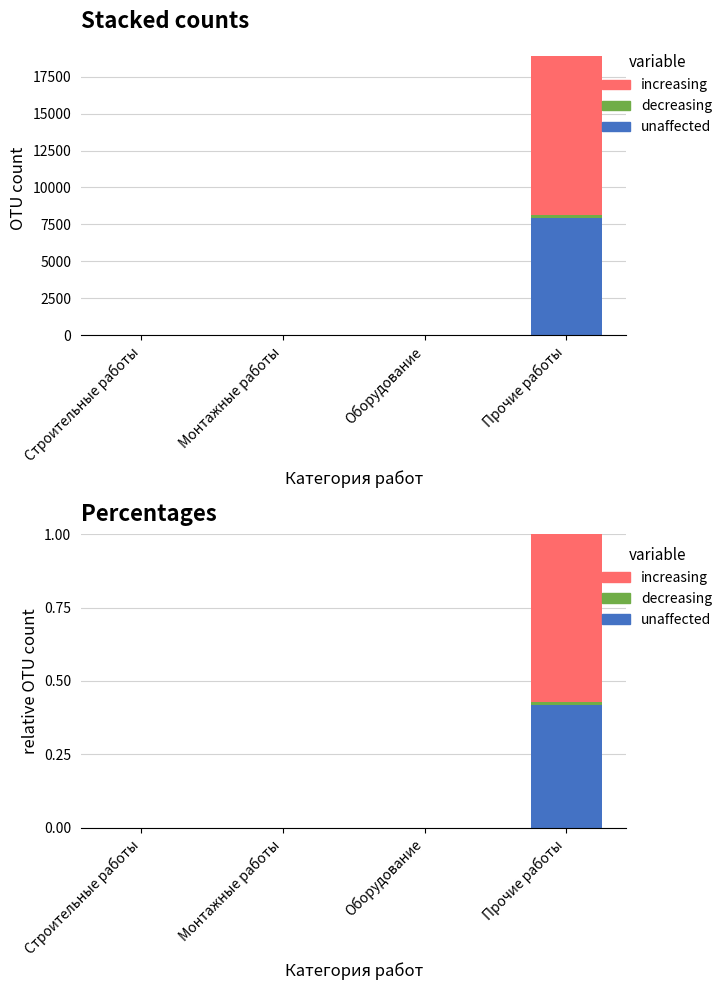

True or false: unaffected has a value of 0.4 at Прочие работы.

True